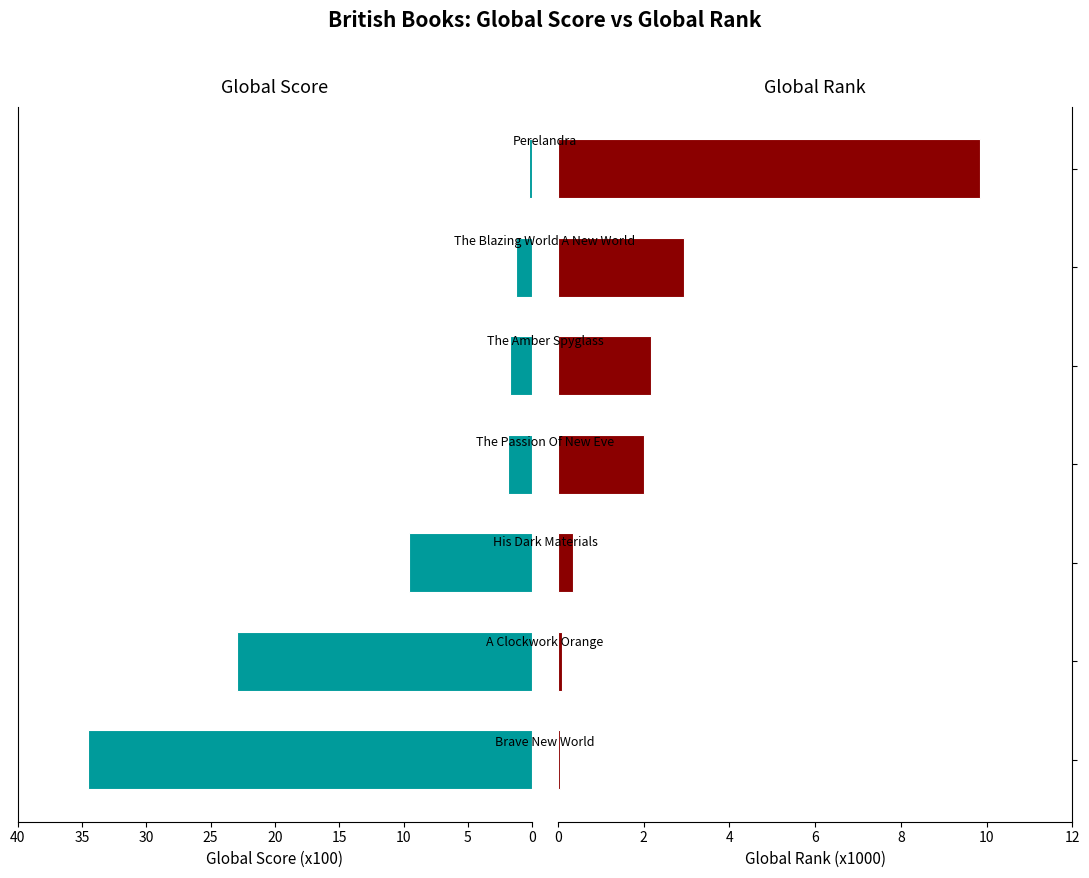

What is the spread (max minus min) of values at 0?

34.5